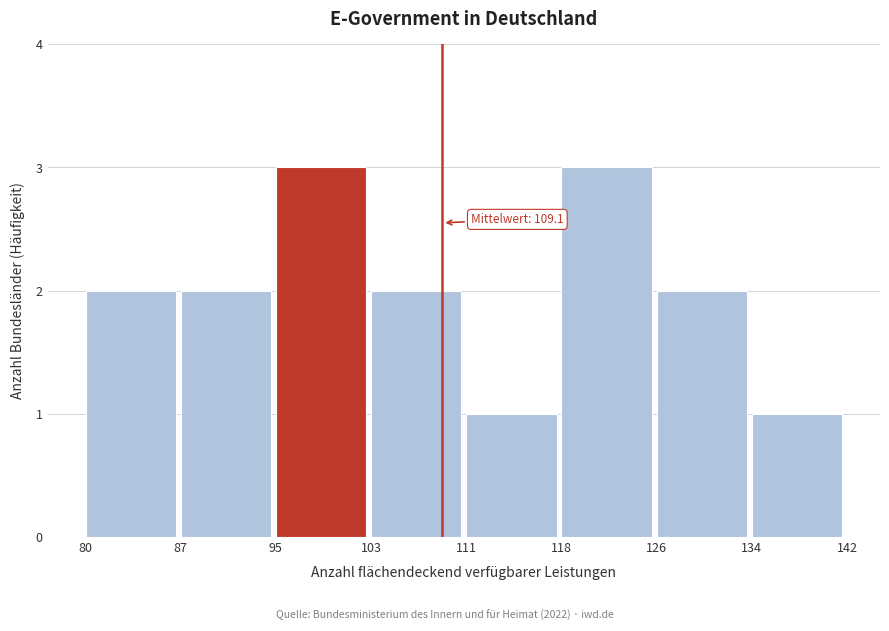

Reading left to right, what are all the values shown in this chart?

80=2	87=2	95=3	103=2	111=1	118=3	126=2	134=1